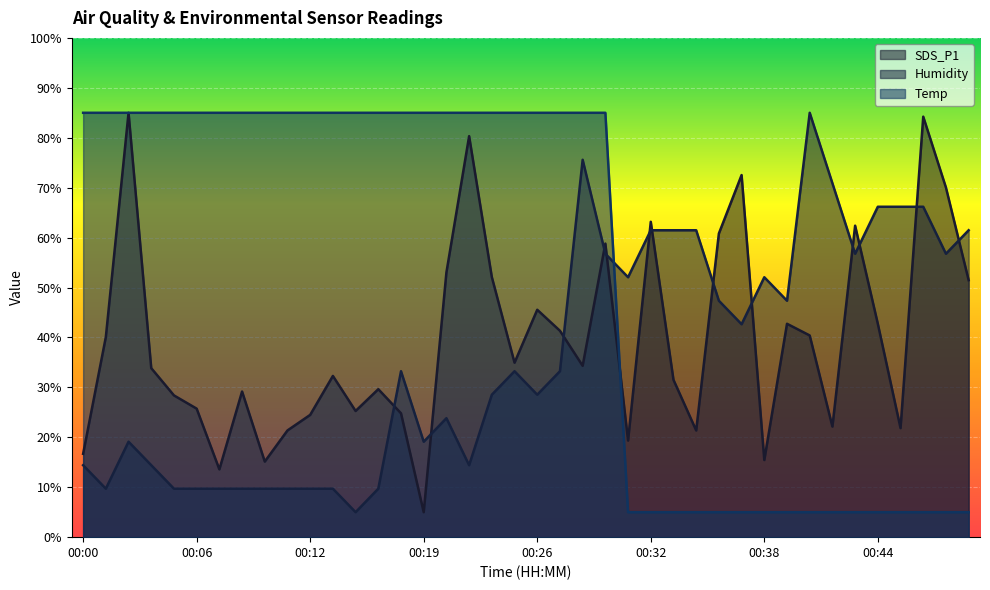

What is the sum of the Temp values at 00:30 and 00:44?

90.0